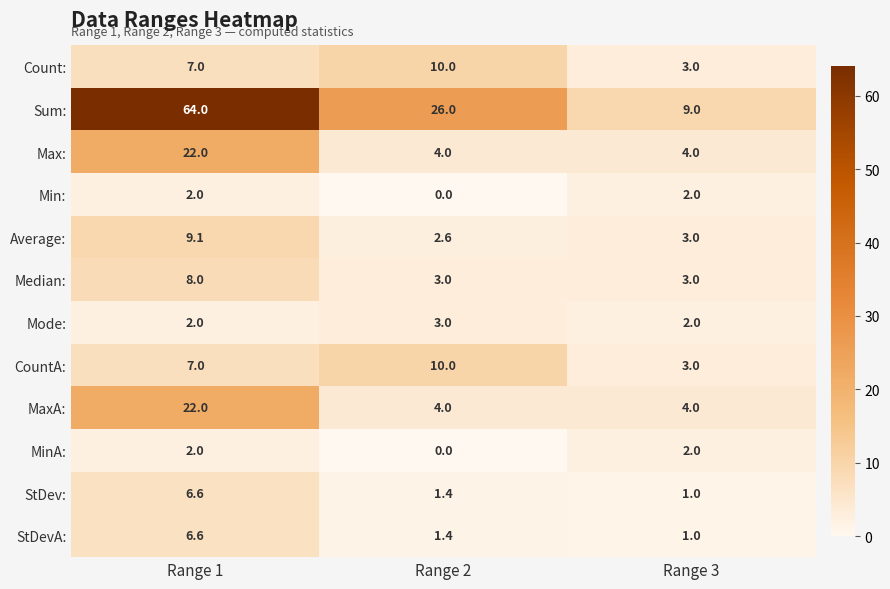

What is the difference between the highest and lowest values at Range 1?

62.0